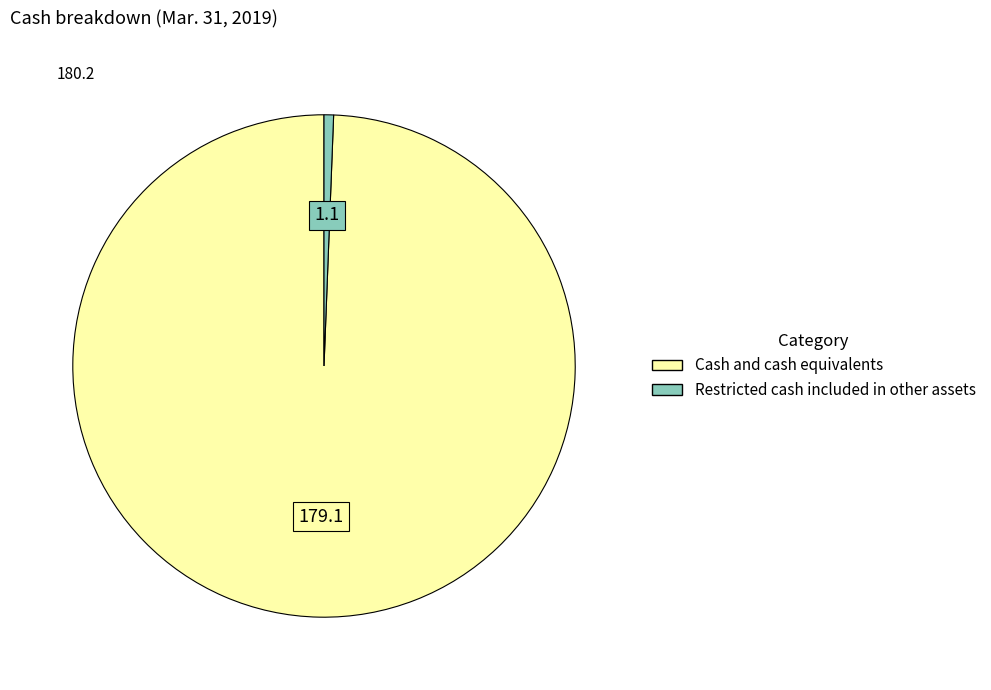

Count the number of slices in the pie.

2